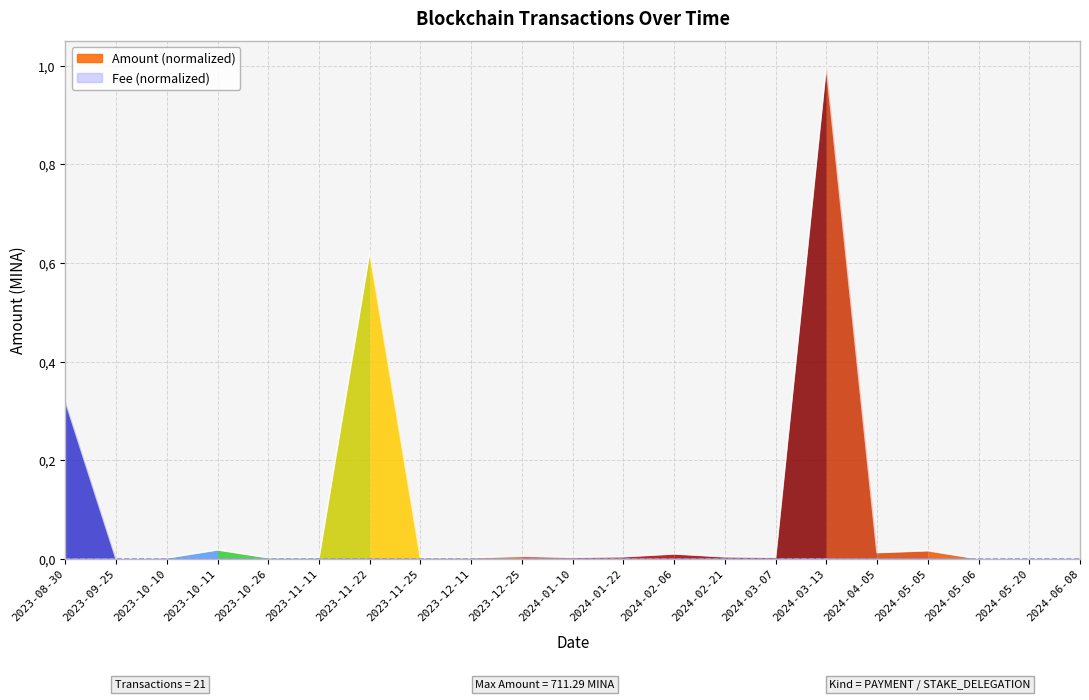

At which category does the data reach its first local peak?

2023-10-11